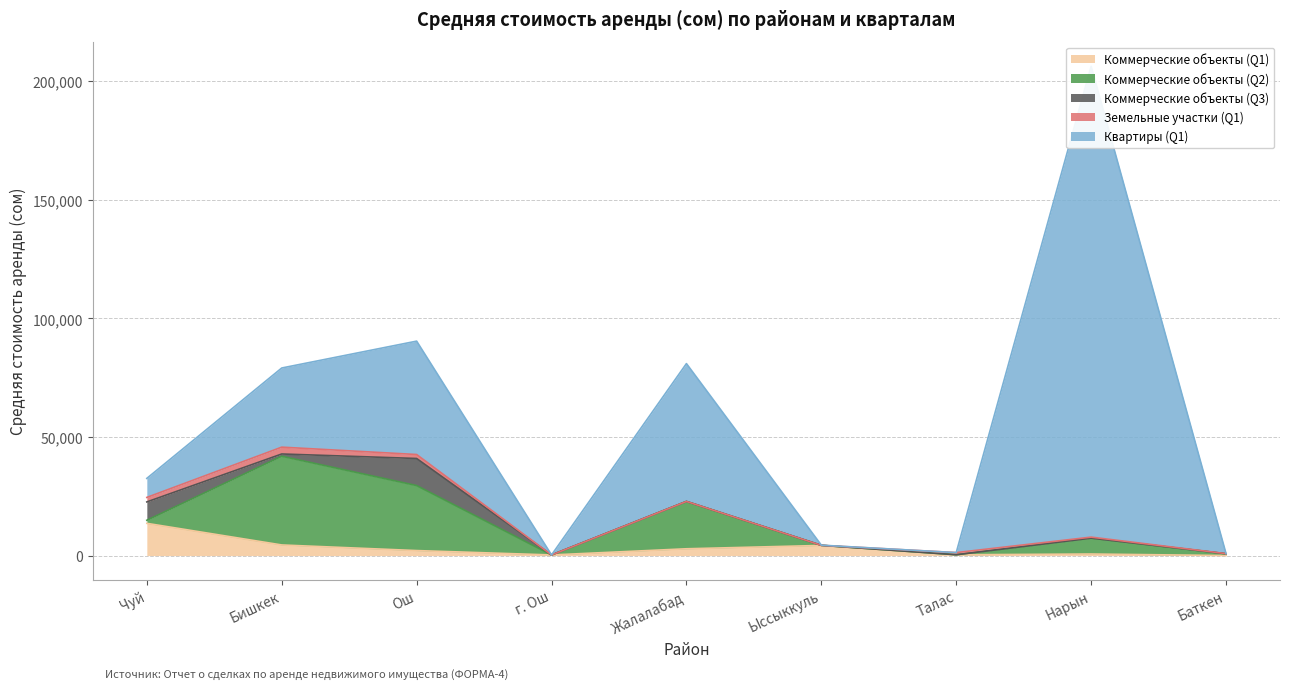

Reading left to right, what are all the values shown in this chart?

Коммерческие объекты (Q1): Чуй=13583.5	Бишкек=4467.8	Ош=2100.0	г. Ош=251.1	Жалалабад=2856.4	Ыссыккуль=4268.3	Талас=320.7	Нарын=644.6	Баткен=0.0
Коммерческие объекты (Q2): Чуй=1302.1	Бишкек=37431.5	Ош=27425.7	г. Ош=0.0	Жалалабад=19971.4	Ыссыккуль=41.8	Талас=25.0	Нарын=6710.9	Баткен=762.0
Коммерческие объекты (Q3): Чуй=7732.7	Бишкек=943.2	Ош=11418.9	г. Ош=0.0	Жалалабад=0.0	Ыссыккуль=0.0	Талас=0.0	Нарын=0.0	Баткен=0.0
Земельные участки (Q1): Чуй=1896.7	Бишкек=2884.3	Ош=1672.5	г. Ош=0.0	Жалалабад=0.0	Ыссыккуль=0.0	Талас=900.0	Нарын=420.0	Баткен=55.2
Квартиры (Q1): Чуй=8034.4	Бишкек=33378.7	Ош=47823.0	г. Ош=0.0	Жалалабад=58138.9	Ыссыккуль=70.2	Талас=0.0	Нарын=198603.0	Баткен=0.0